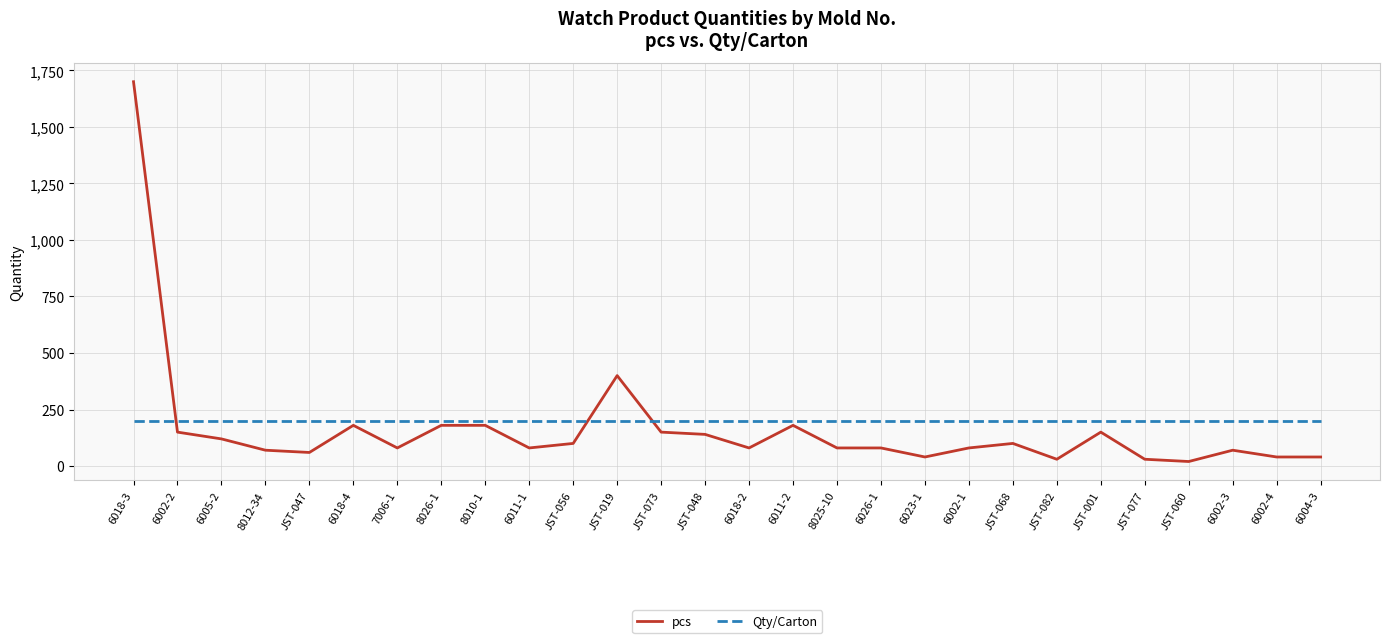

Is the value of Qty/Carton at 8012-34 greater than the value of pcs at 7006-1?

Yes